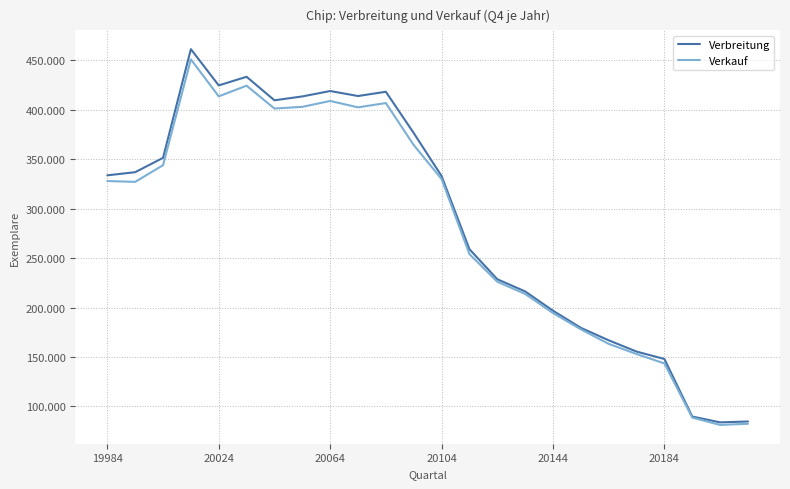

Does the chart display data point markers on the line(s)?

No